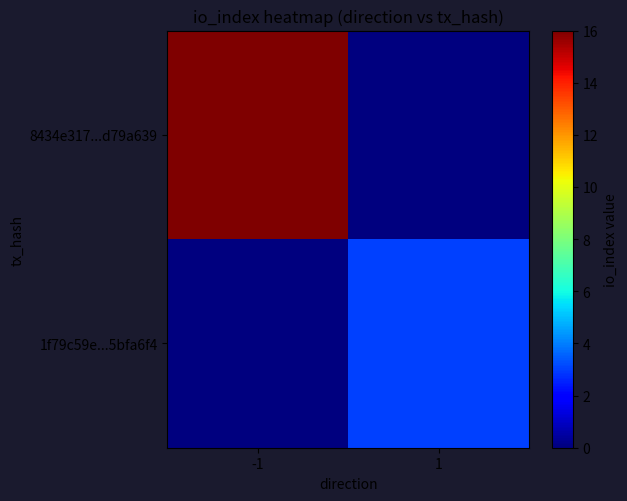

Reading right to left, extract all data points from this chart.

8434e317...d79a639: 1=0	-1=16
1f79c59e...5bfa6f4: 1=3	-1=0